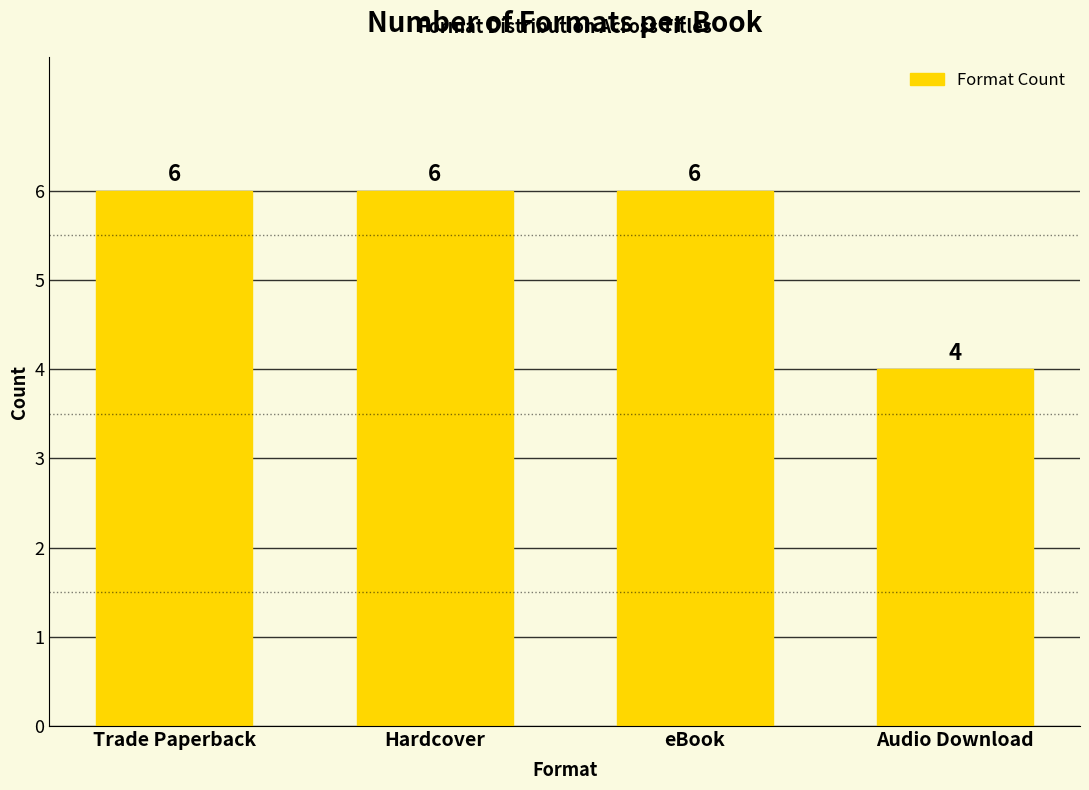

Reading right to left, extract all data points from this chart.

4	6	6	6